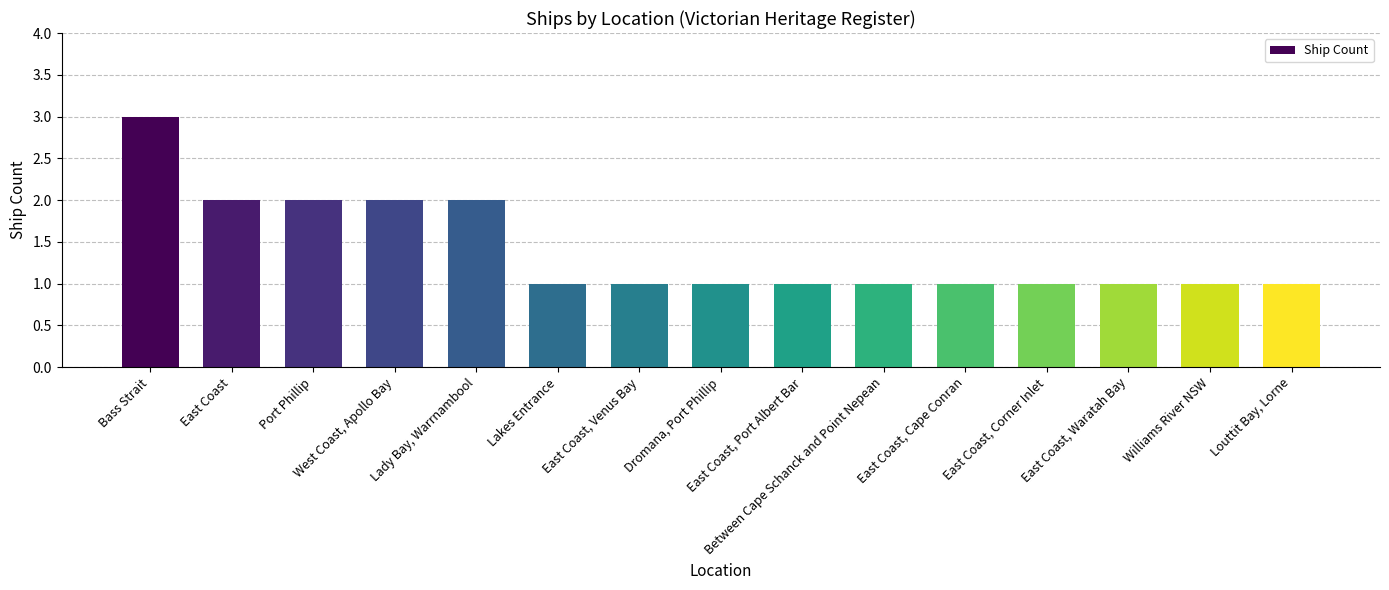

Are the bars grouped side by side (vs. stacked)?

No